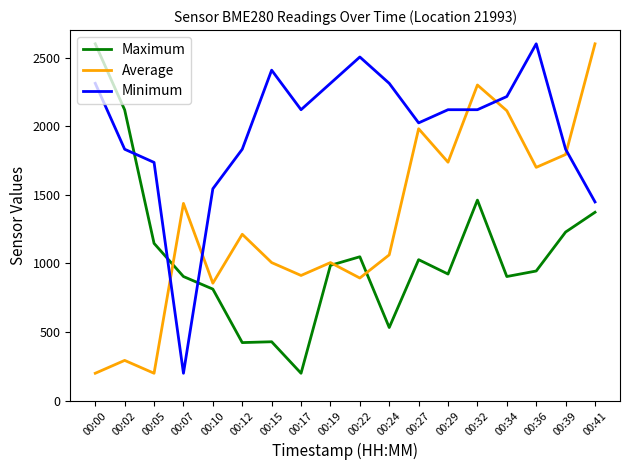

What is the maximum value for Minimum?

2600.0